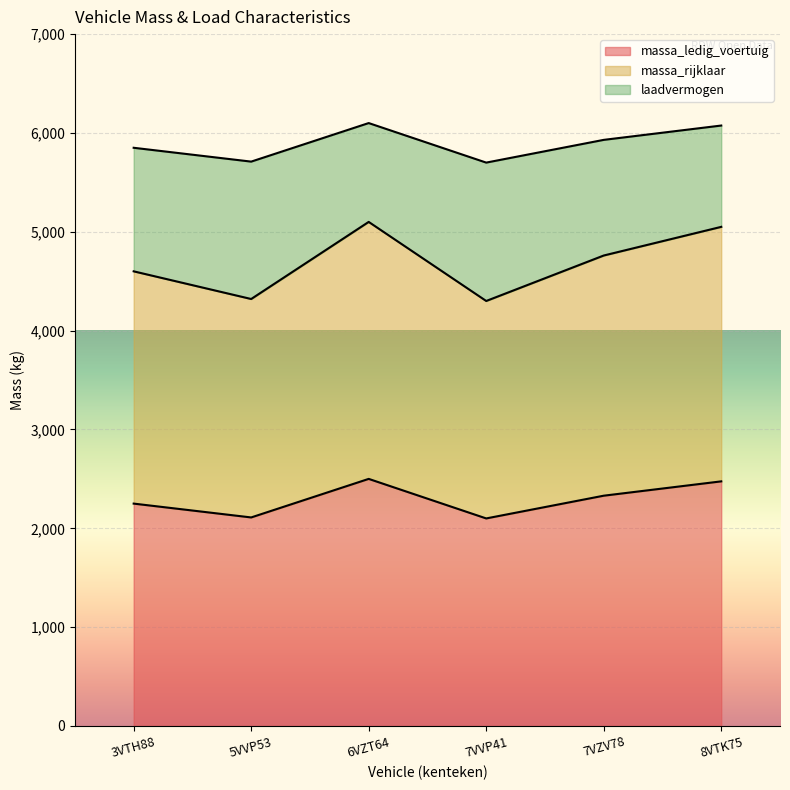

True or false: laadvermogen and massa_rijklaar intersect in this chart.

False